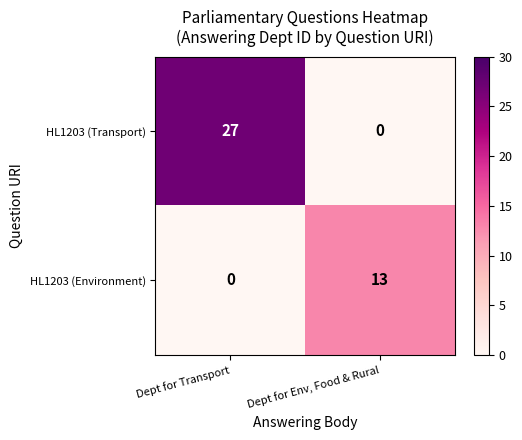

Reading right to left, extract all data points from this chart.

HL1203 (Transport): Dept for Env, Food & Rural=0	Dept for Transport=27
HL1203 (Environment): Dept for Env, Food & Rural=13	Dept for Transport=0